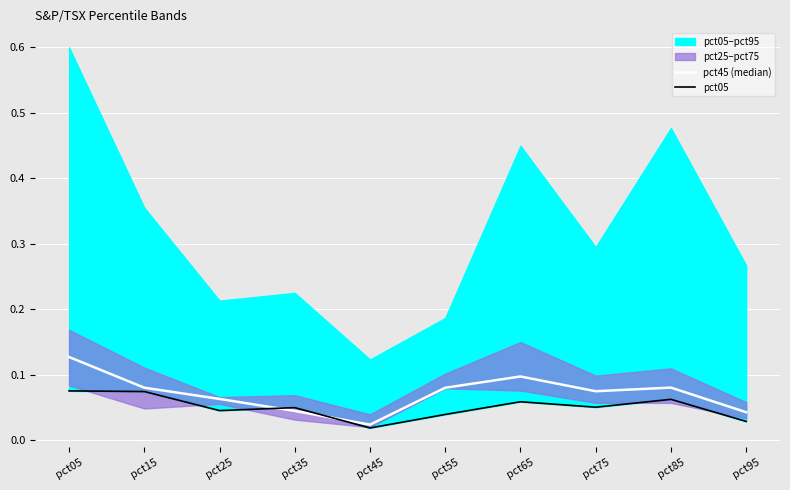

Reading left to right, list all the values displayed in this chart.

pct45 (median): 0.1	0.1	0.1	0.0	0.0	0.1	0.1	0.1	0.1	0.0
pct05: 0.1	0.1	0.0	0.0	0.0	0.0	0.1	0.1	0.1	0.0